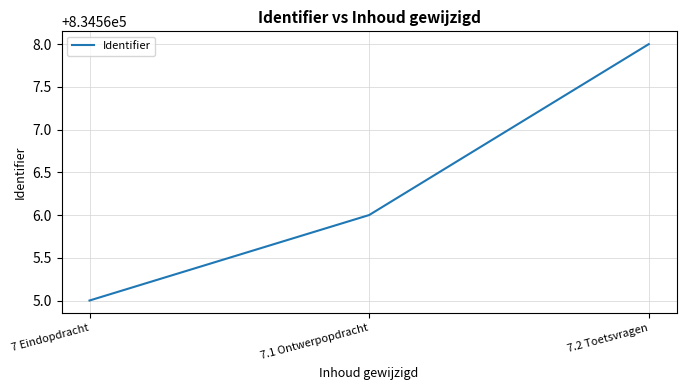

Reading left to right, transcribe all the data shown in this chart.

834565	834566	834568